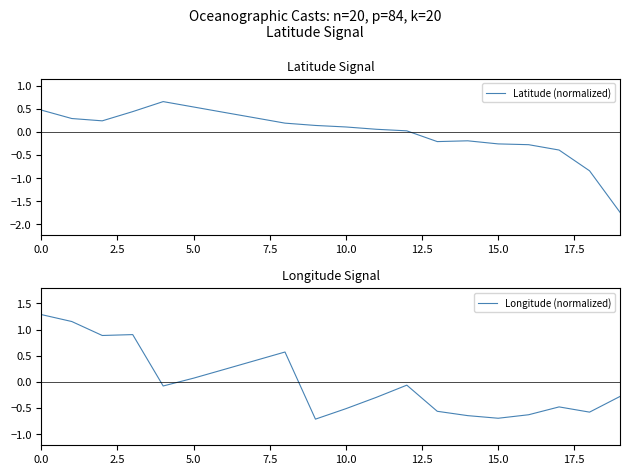

Which series has the widest spread of values?

Latitude (normalized)